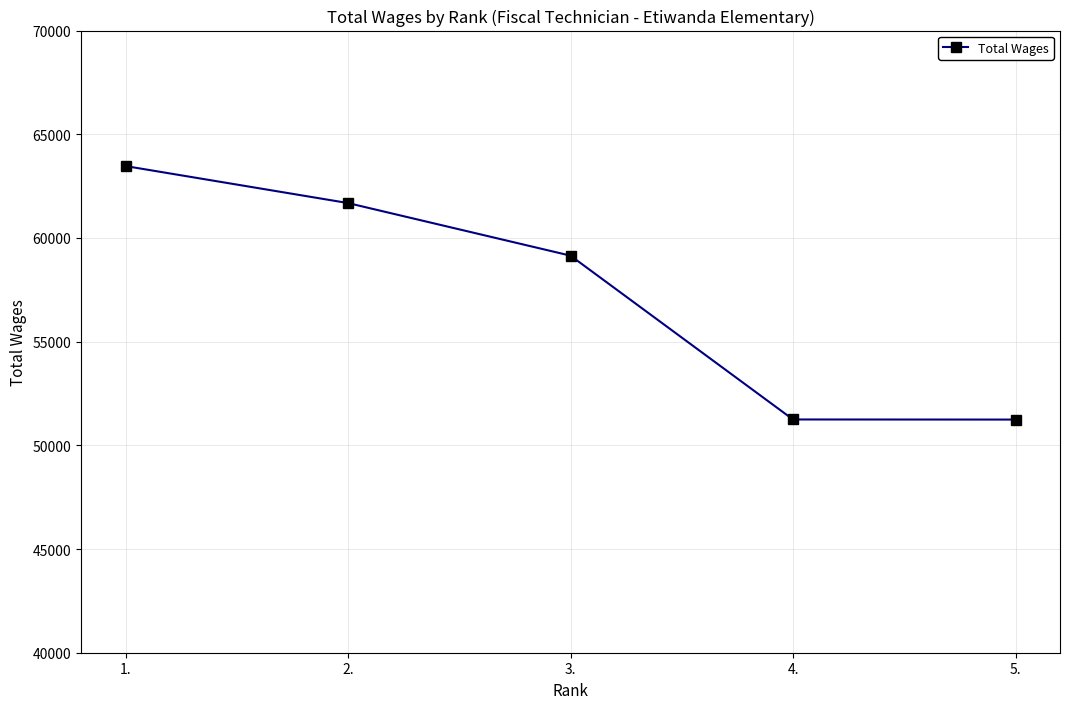

What is the value of the 5th point from the left?

51242